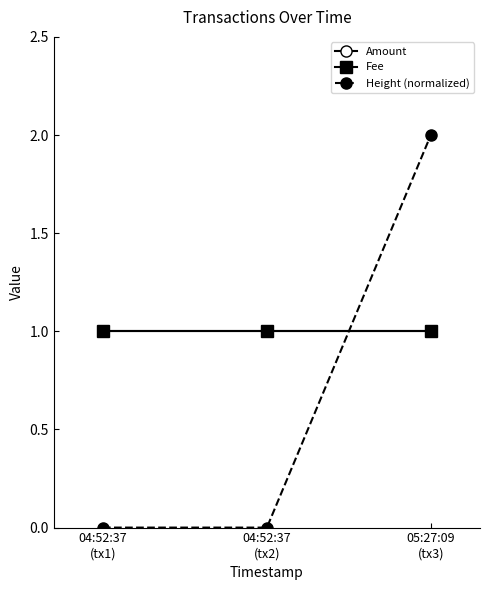

The value of Amount at 05:27:09
(tx3) is 2. True or false?

False